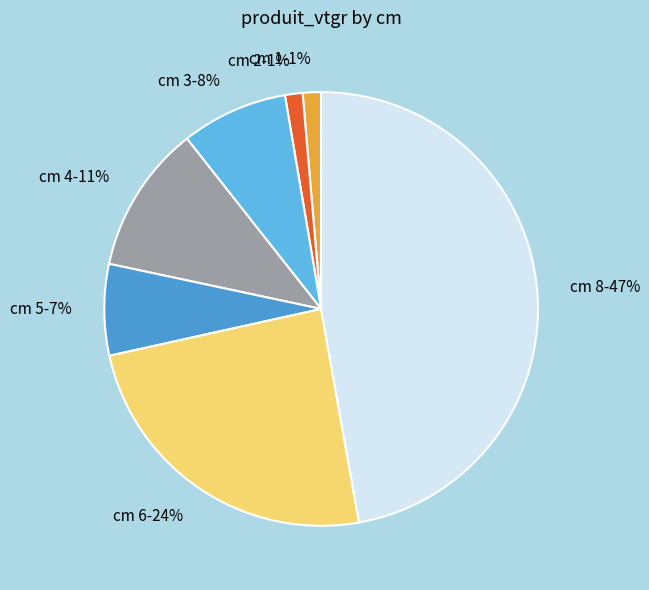

Does any single category account for the majority?

No